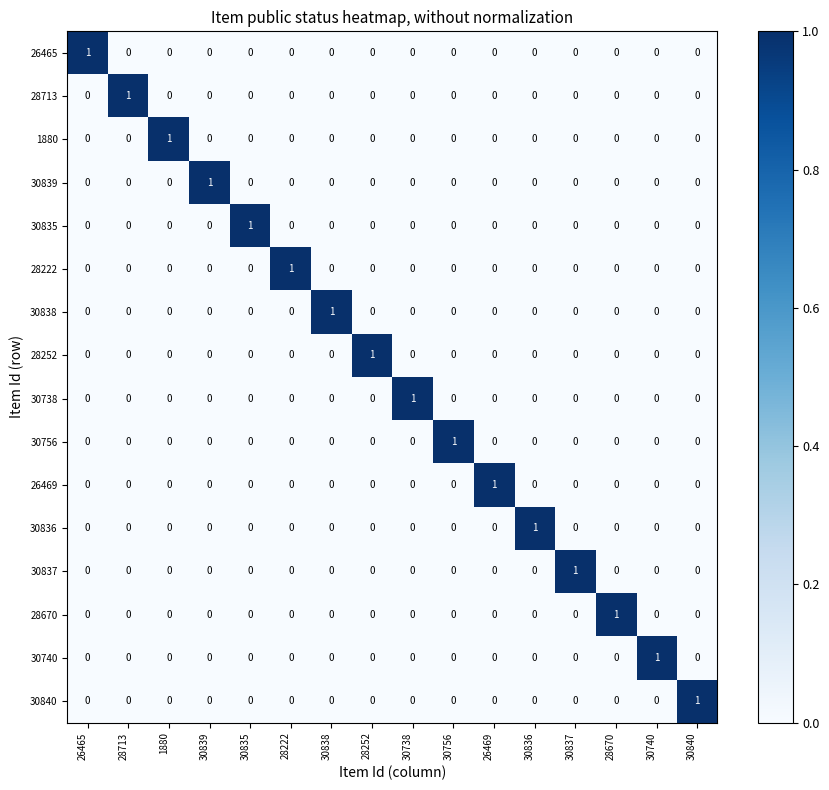

How many distinct data groups are displayed?

16